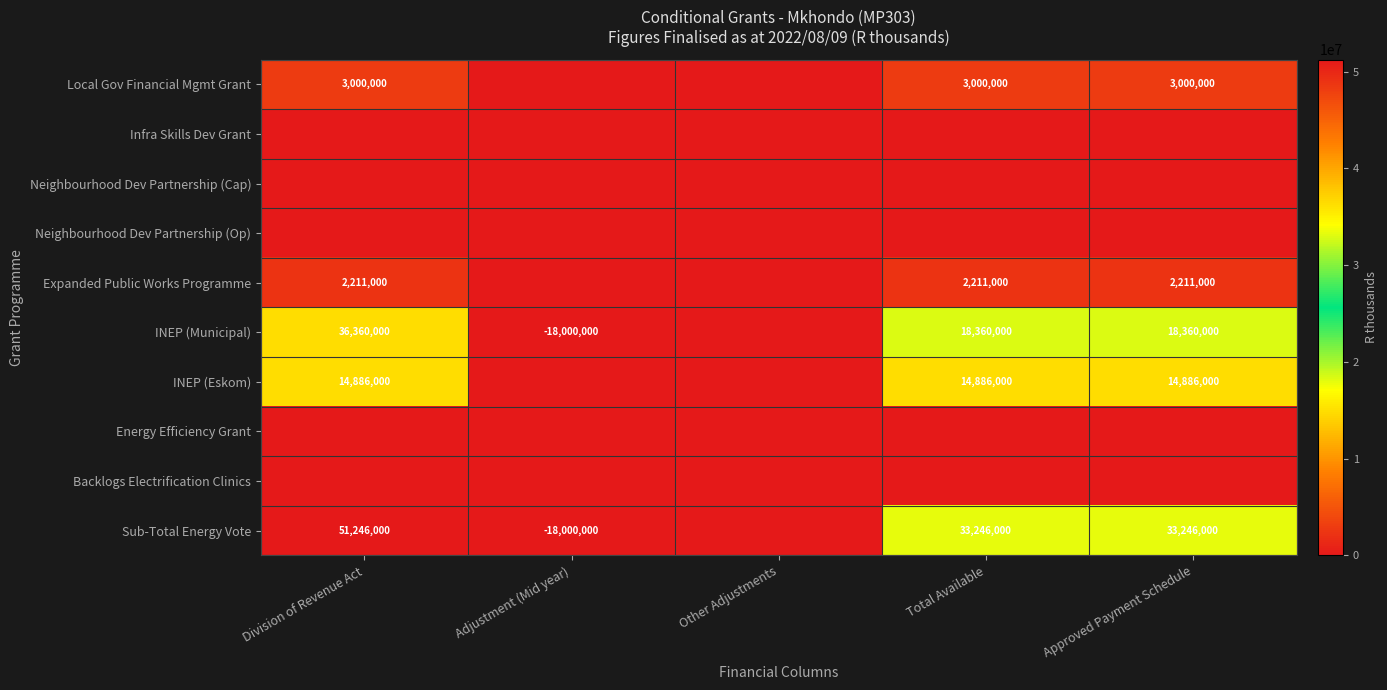

Which label corresponds to the smallest value in the chart?

Adjustment (Mid year)